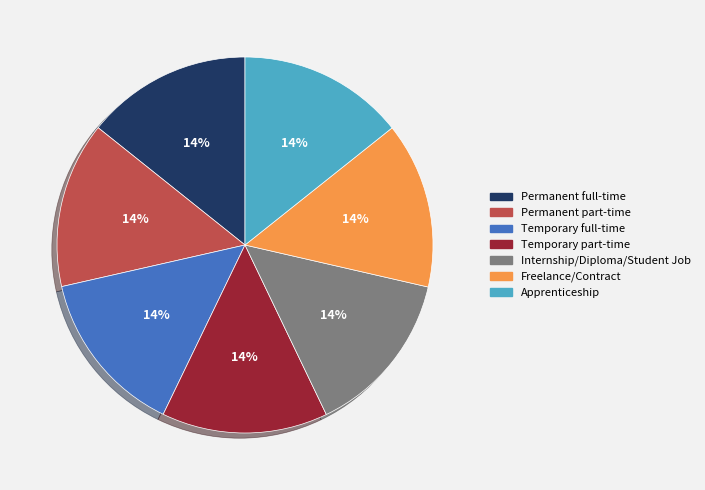

Is it true that Temporary part-time is 14% of the pie?

True